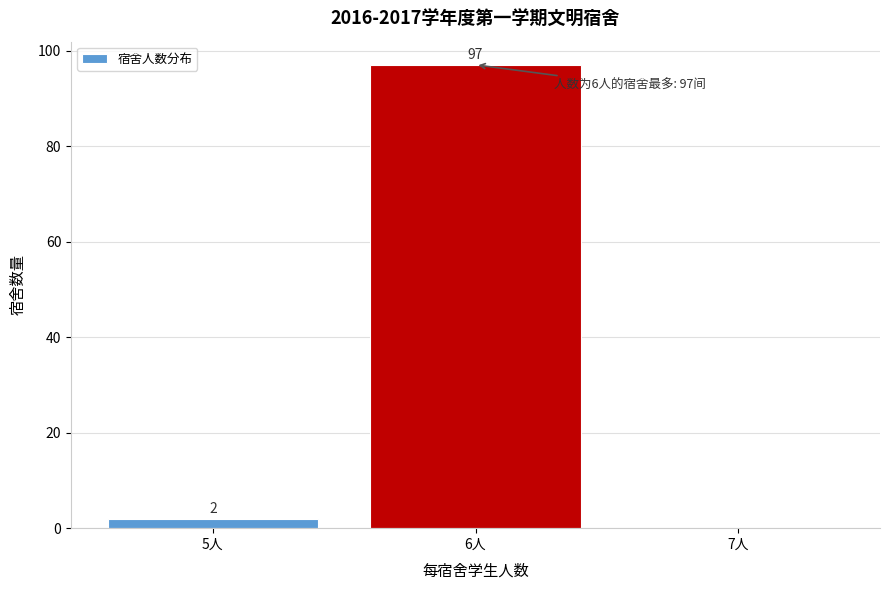

Over which range of the x-axis is the bar tallest?

5.5 to 6.5